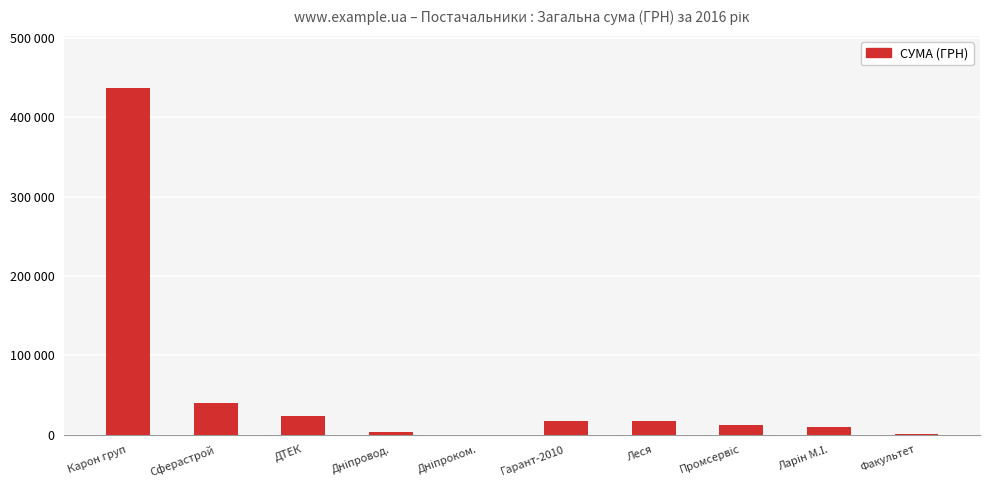

What is the average value?

56260.7